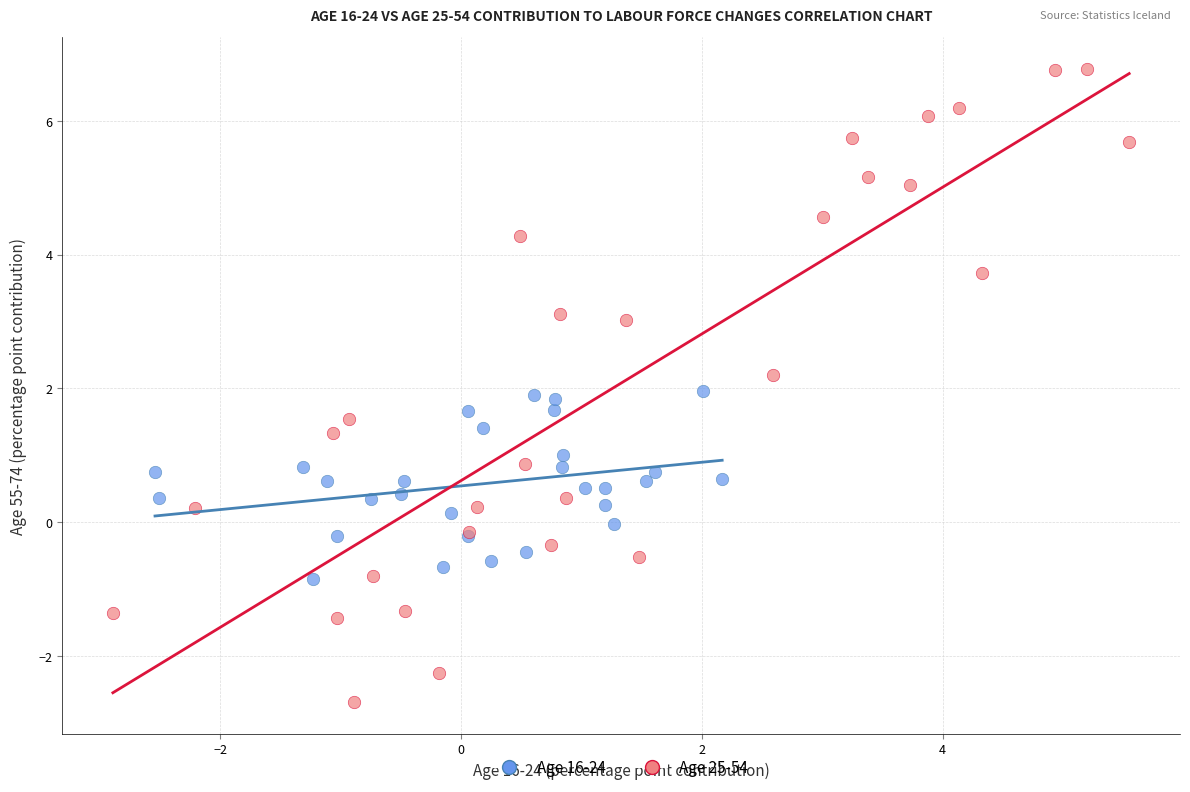

Which series has the largest Y range (max minus min)?

Age 25-54